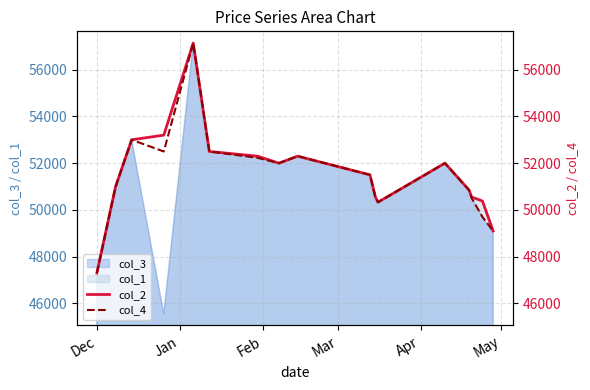

What is the maximum value shown in the chart?

57140